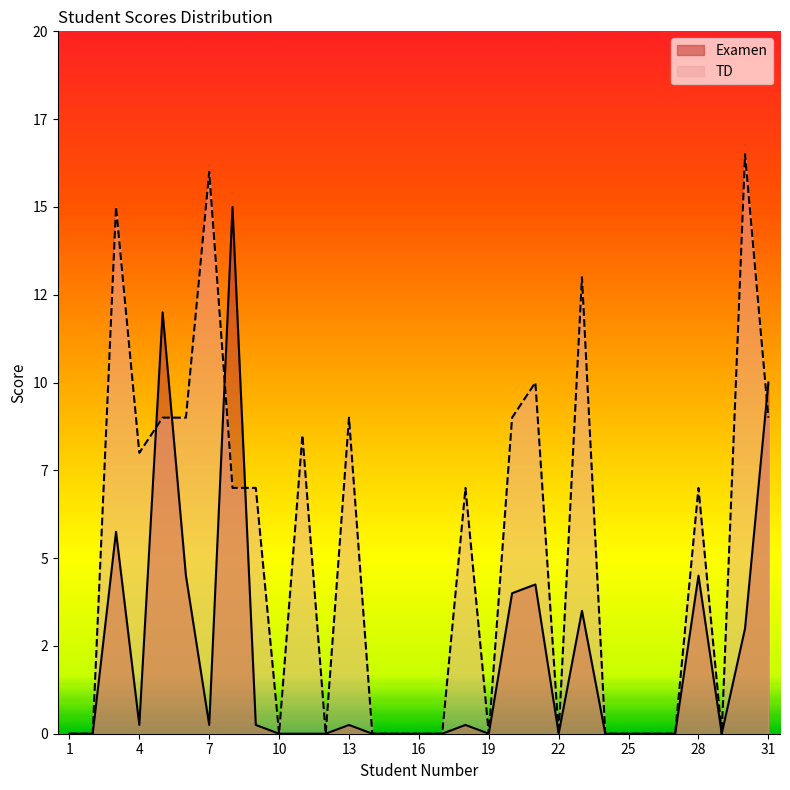

Reading right to left, extract all data points from this chart.

Examen: 31=10.0	30=3.0	29=0.0	28=4.5	27=0.0	26=0.0	25=0.0	24=0.0	23=3.5	22=0.0	21=4.2	20=4.0	19=0.0	18=0.2	17=0.0	16=0.0	15=0.0	14=0.0	13=0.2	12=0.0	11=0.0	10=0.0	9=0.2	8=15.0	7=0.2	6=4.5	5=12.0	4=0.2	3=5.8	2=0.0	1=0.0
TD: 31=9.0	30=16.5	29=0.0	28=7.0	27=0.0	26=0.0	25=0.0	24=0.0	23=13.0	22=0.0	21=10.0	20=9.0	19=0.0	18=7.0	17=0.0	16=0.0	15=0.0	14=0.0	13=9.0	12=0.0	11=8.5	10=0.0	9=7.0	8=7.0	7=16.0	6=9.0	5=9.0	4=8.0	3=15.0	2=0.0	1=0.0